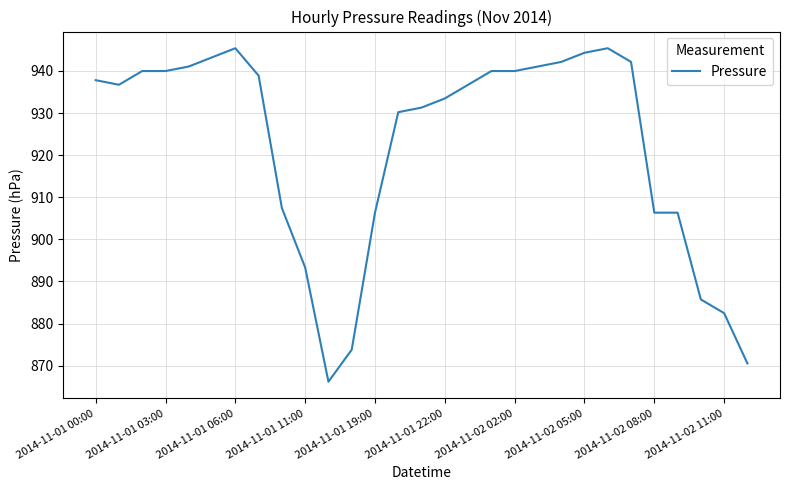

What is the minimum value shown in the chart?

866.2